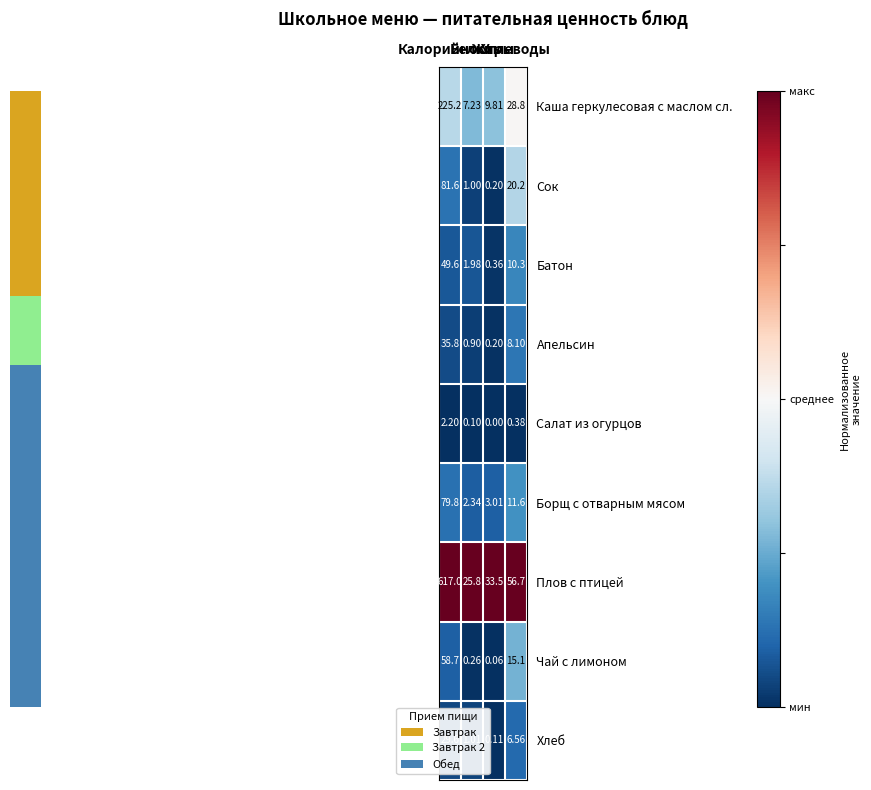

Which series has the largest range (max minus min)?

Плов с птицей